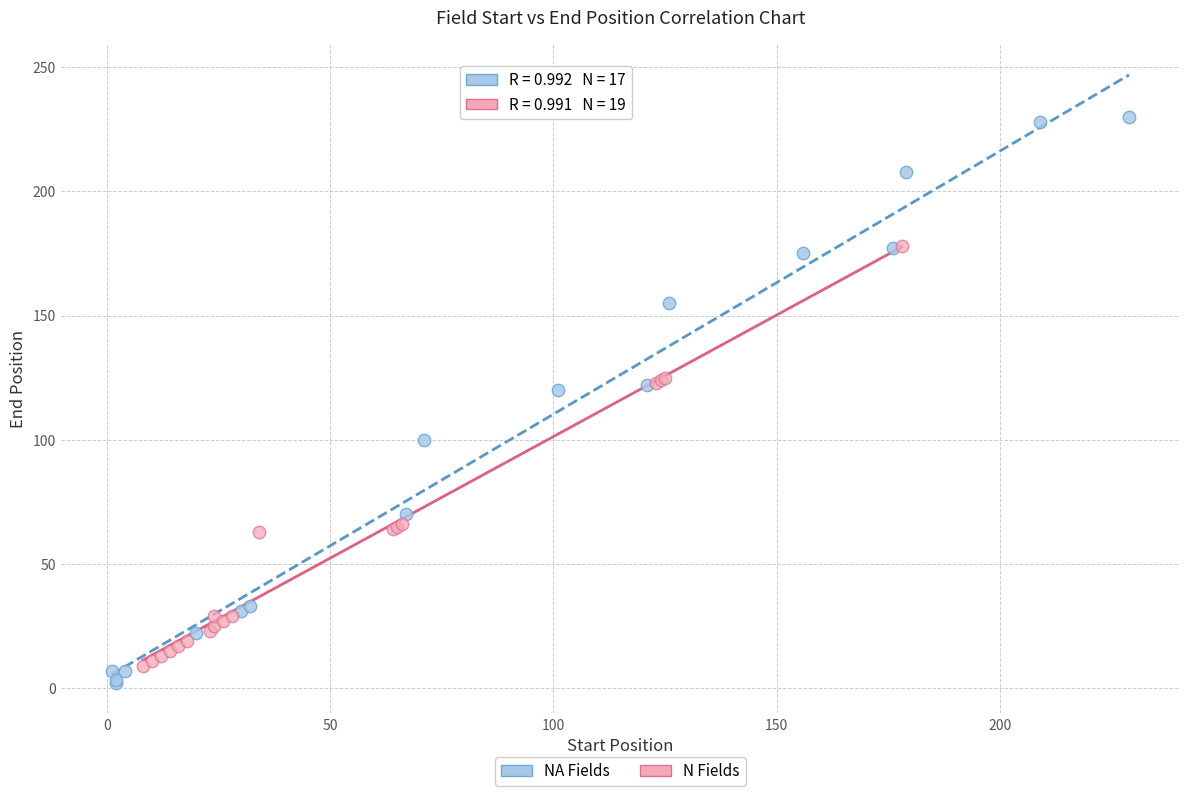

Which series contains the highest Y value?

NA Fields